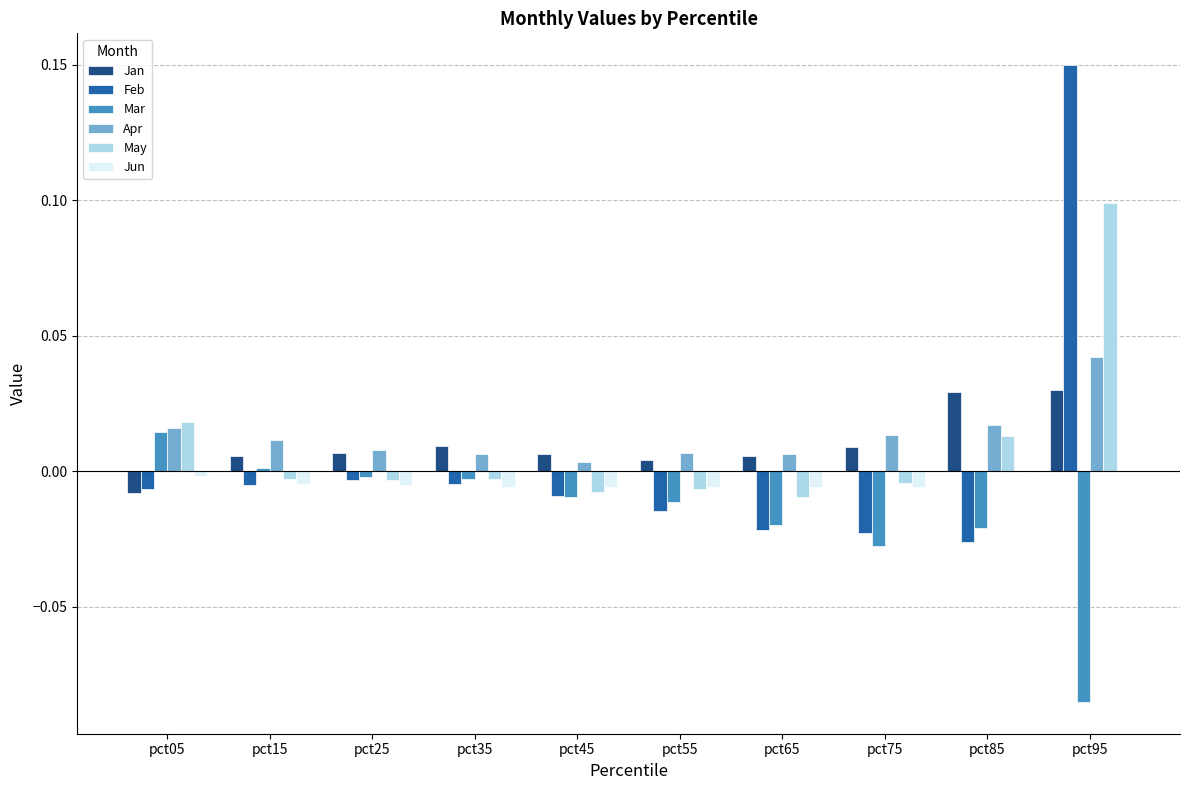

What are all the series names shown in the legend?

Jan, Feb, Mar, Apr, May, Jun